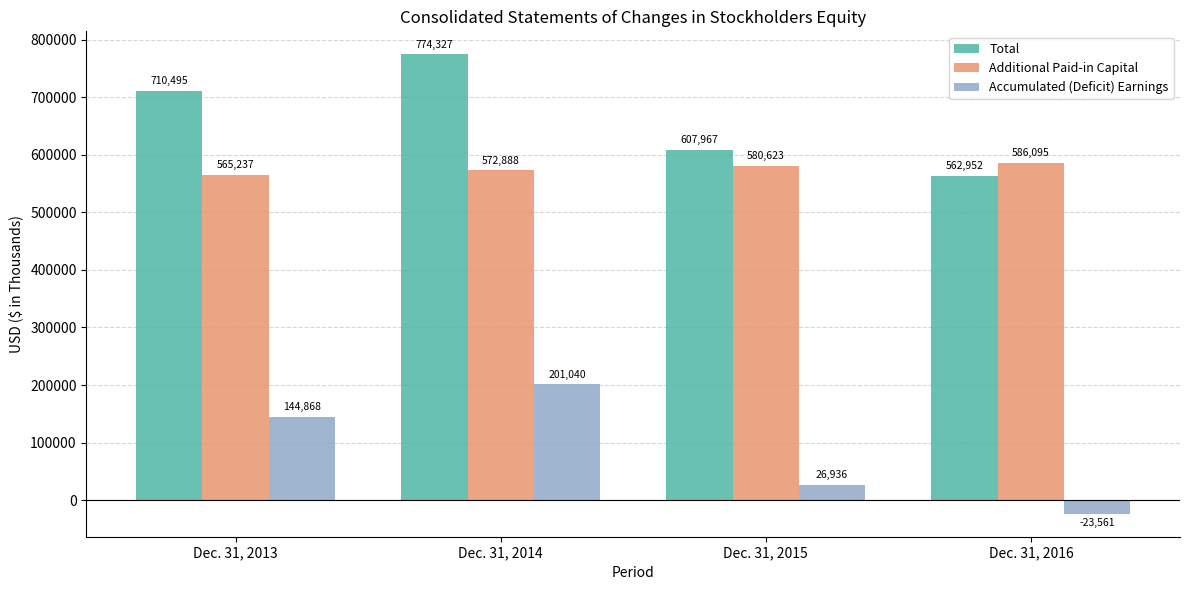

Which category has the lowest value across all series?

Dec. 31, 2016